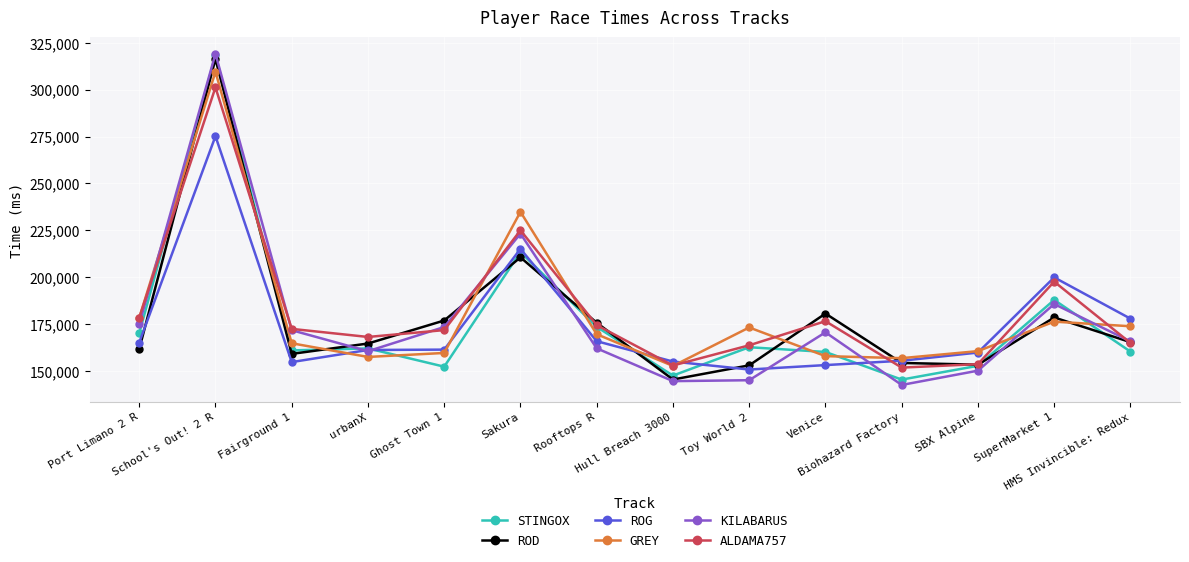

What are all the series names shown in the legend?

STINGOX, ROD, ROG, GREY, KILABARUS, ALDAMA757